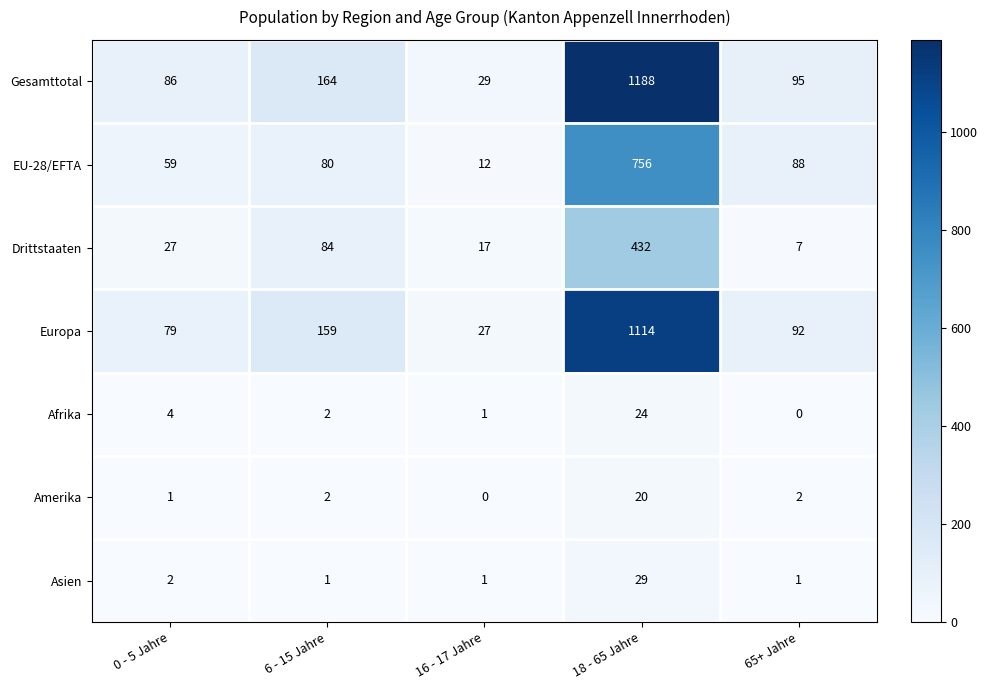

Count the number of data series in this chart.

7